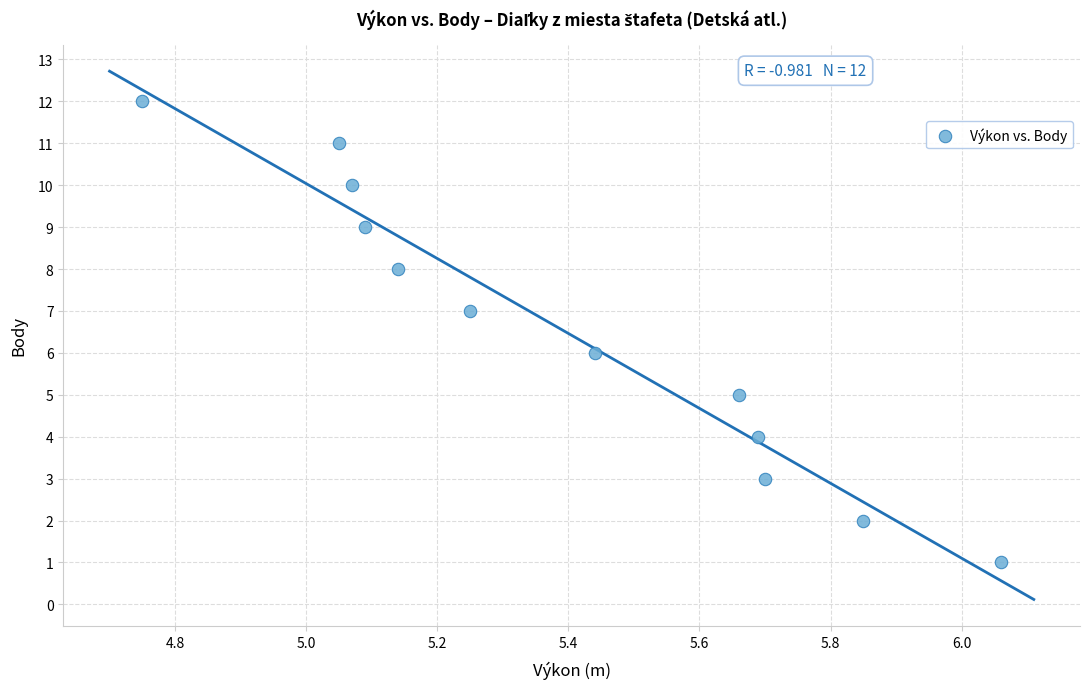

What is the range of Y values (max minus min)?

11